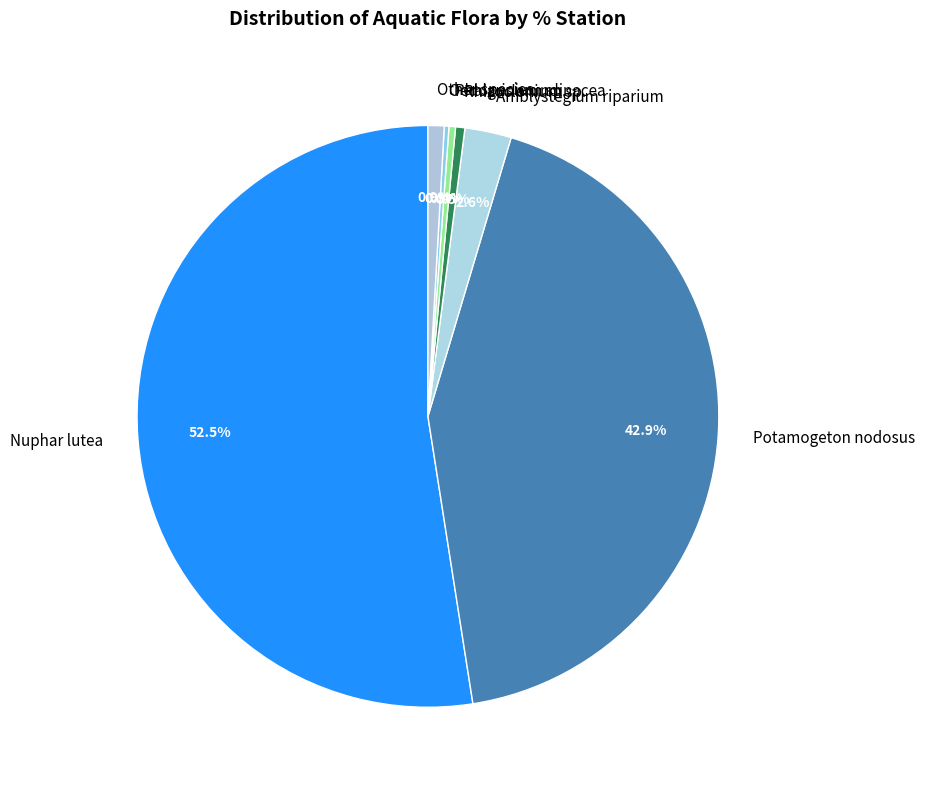

What is the largest slice in the pie chart?

Nuphar lutea